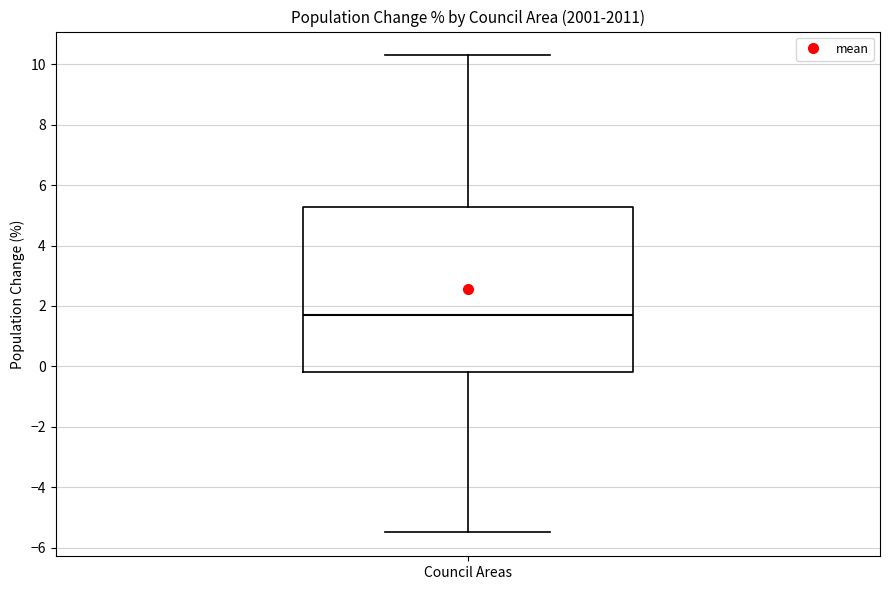

Read this box plot against the y-axis: the position of the median line, the range covered by the box, and the ends of both whiskers. The values are not printed on the chart, so give them approximately, as read against the axis.

median 1.8, box -0.2 to 5.2, whiskers -5.4 to 10.4